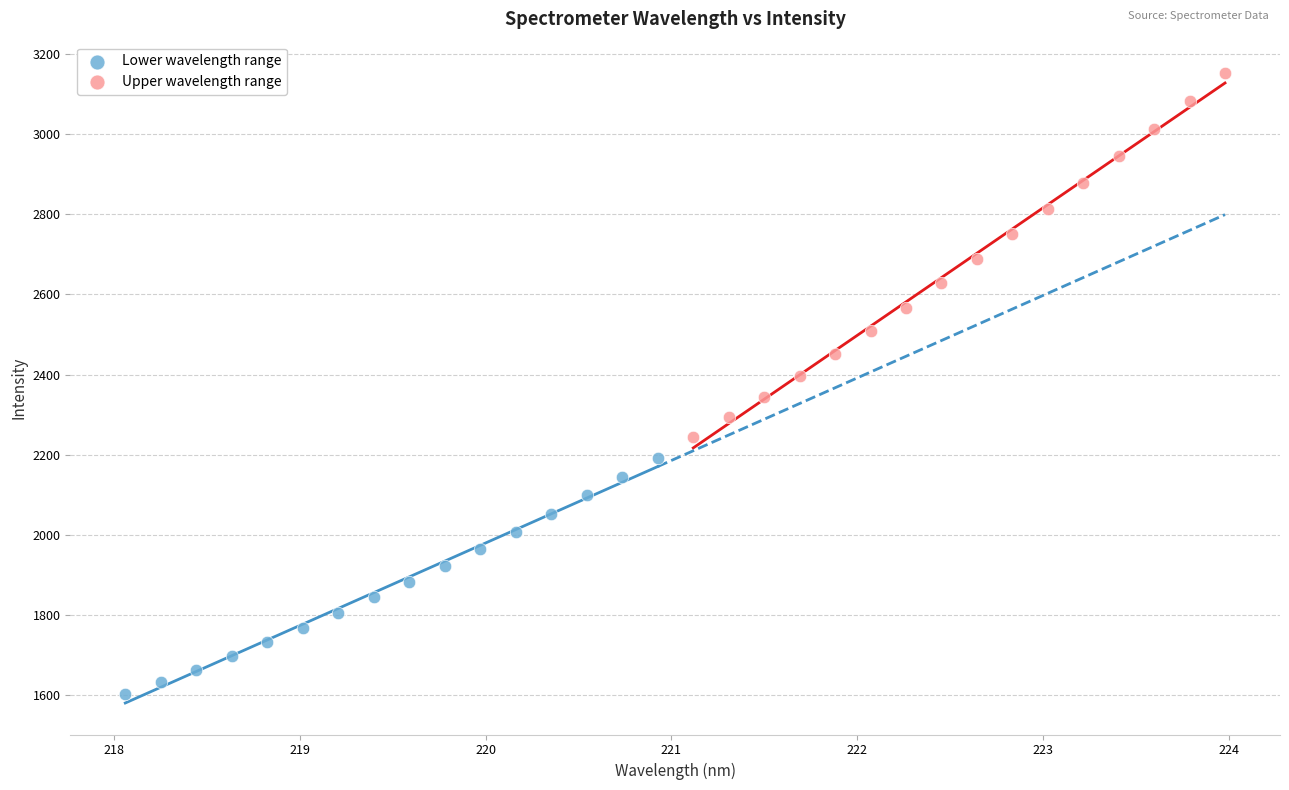

What are all the series names shown in the legend?

Lower wavelength range, Upper wavelength range